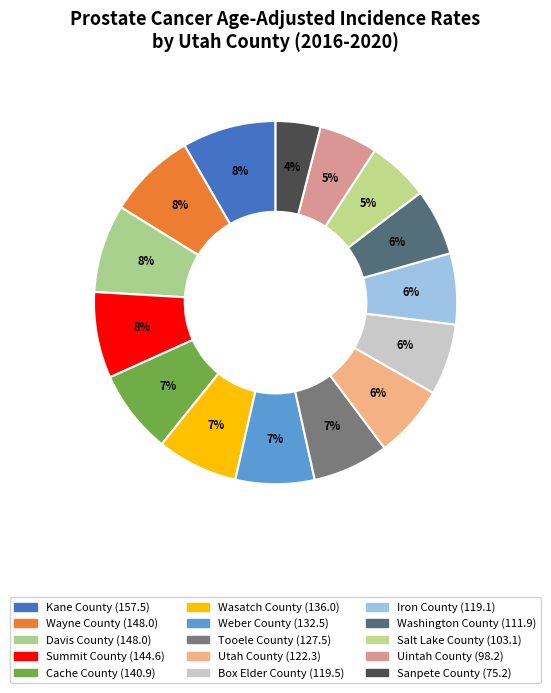

Count the number of slices in the pie.

15